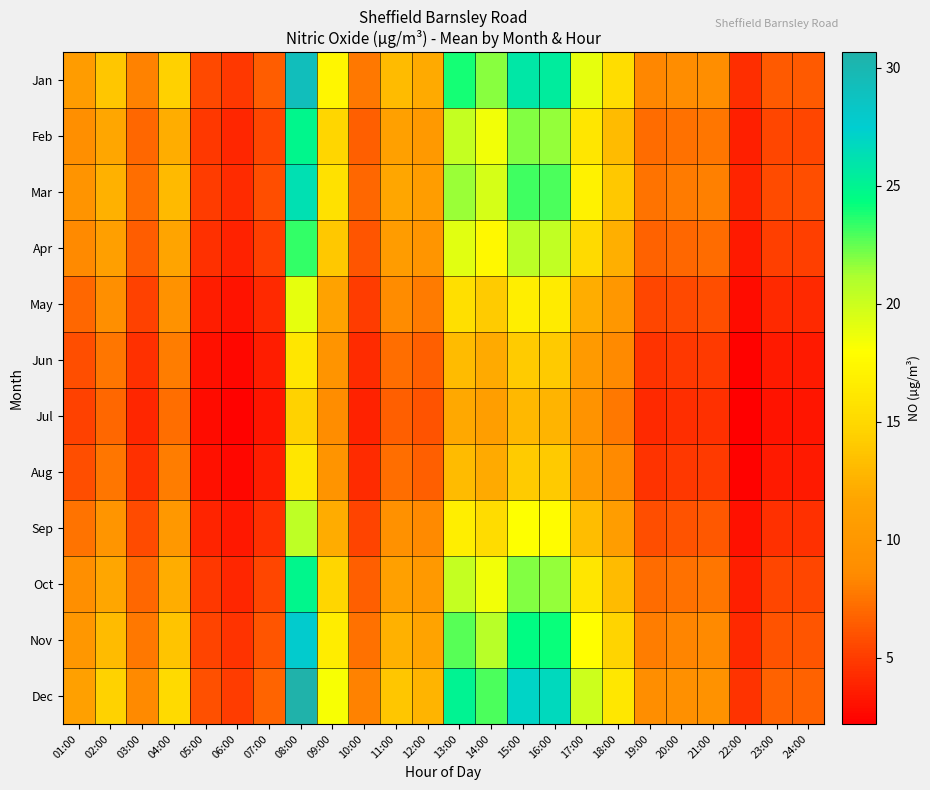

What is the spread (max minus min) of values at 19:00?

4.6